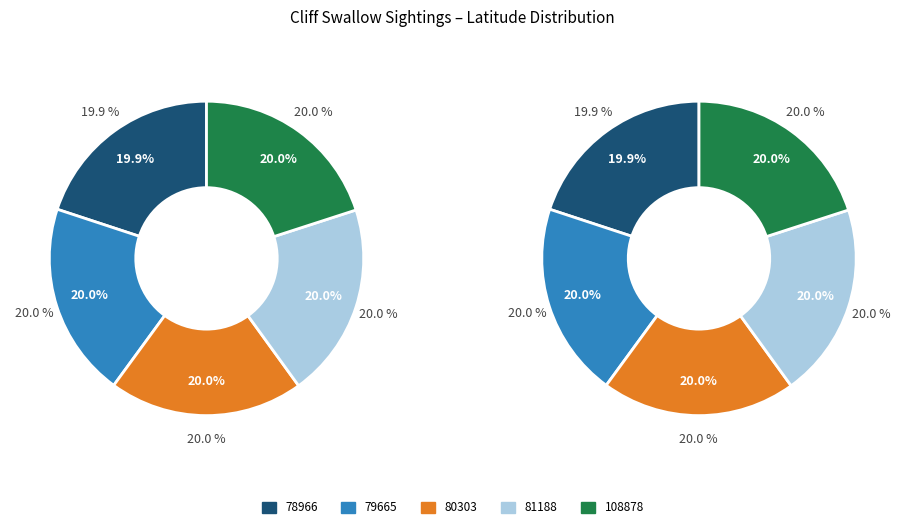

Which has a higher value, 78966 or 79665?

79665